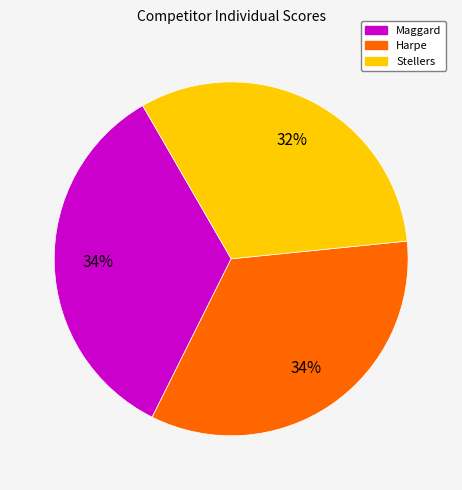

Combined, do Maggard and Stellers account for over 50%?

Yes